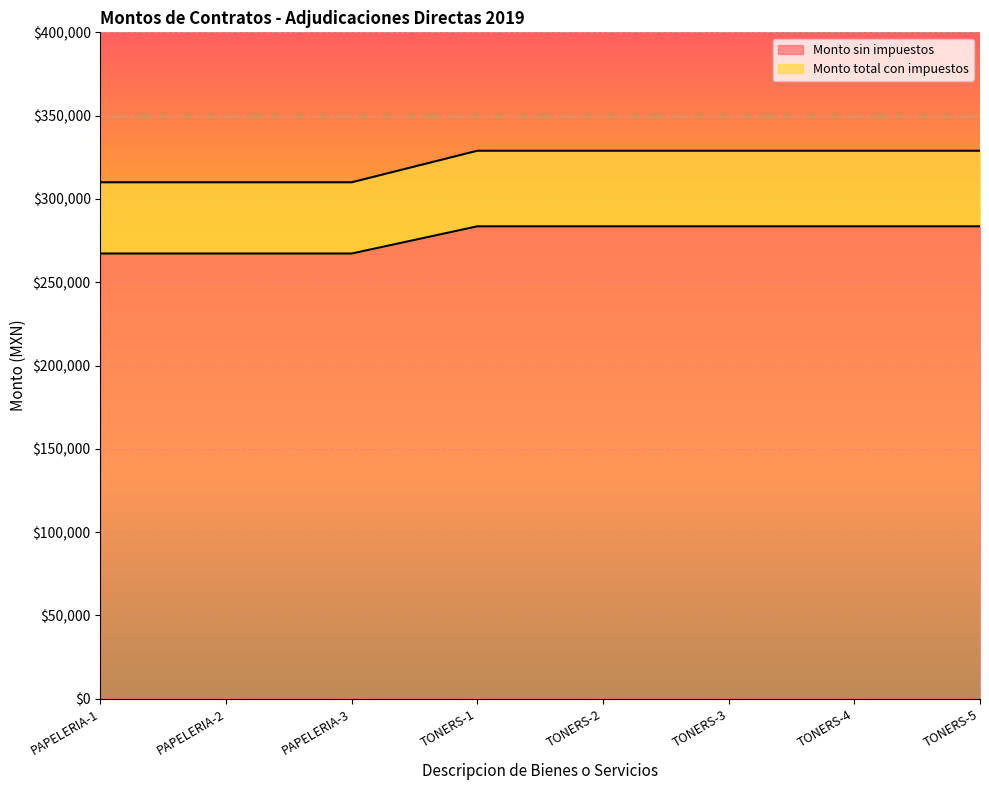

What is the spread (max minus min) of values at TONERS-5?

45370.4